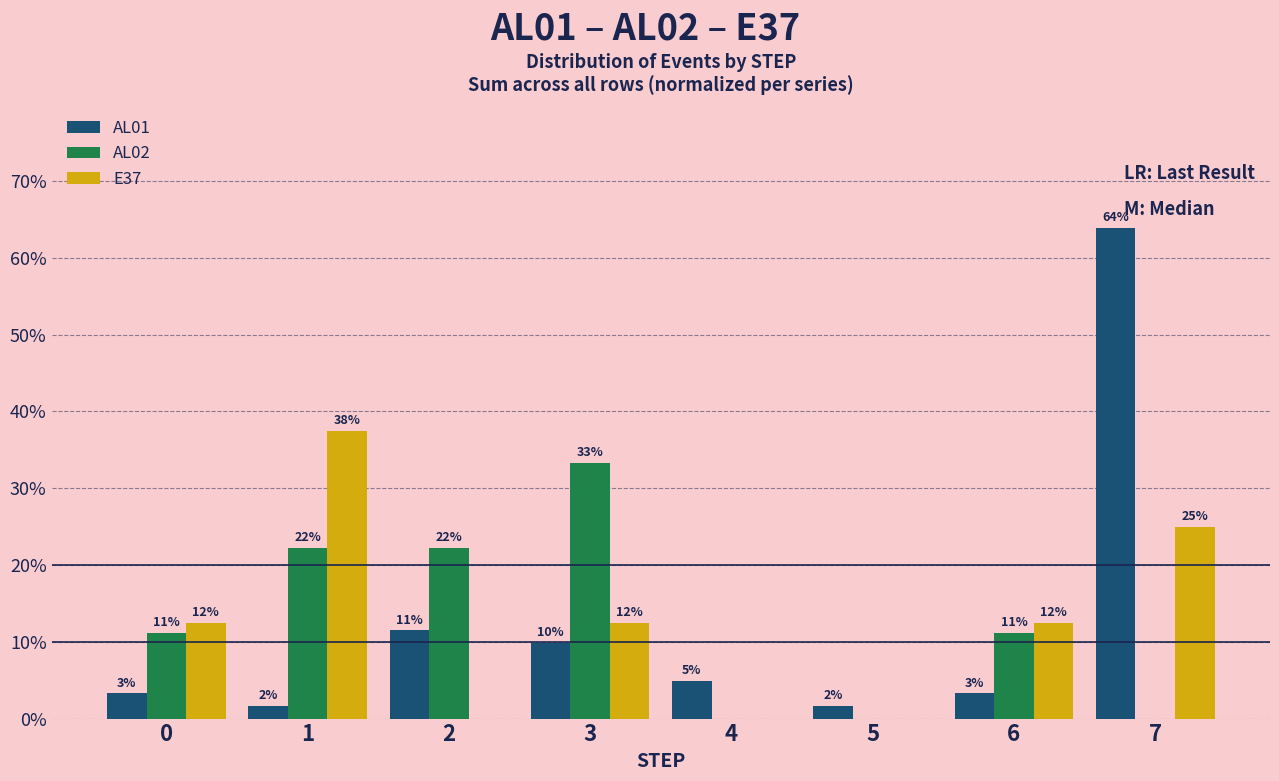

Is the value of E37 at 7 greater than the value of AL02 at 6?

Yes